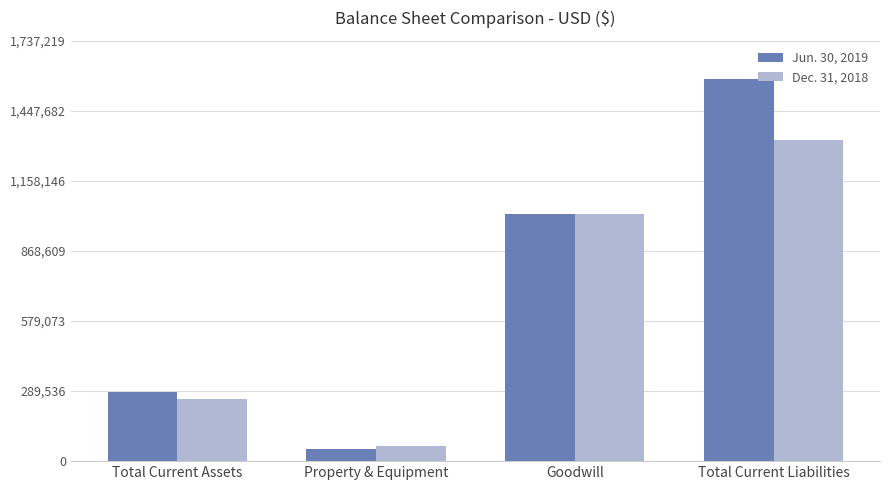

Reading right to left, what are all the values shown in this chart?

Jun. 30, 2019: 1579290	1020314	48356	285604
Dec. 31, 2018: 1326787	1020314	62434	258132